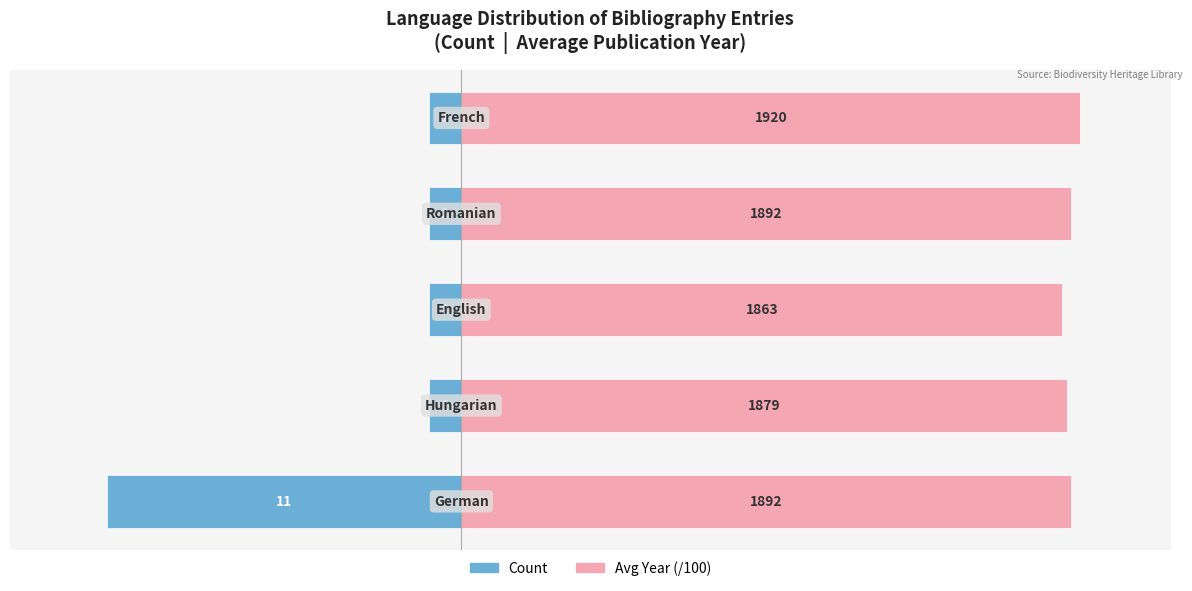

Which has a higher value, 3 or 1?

3